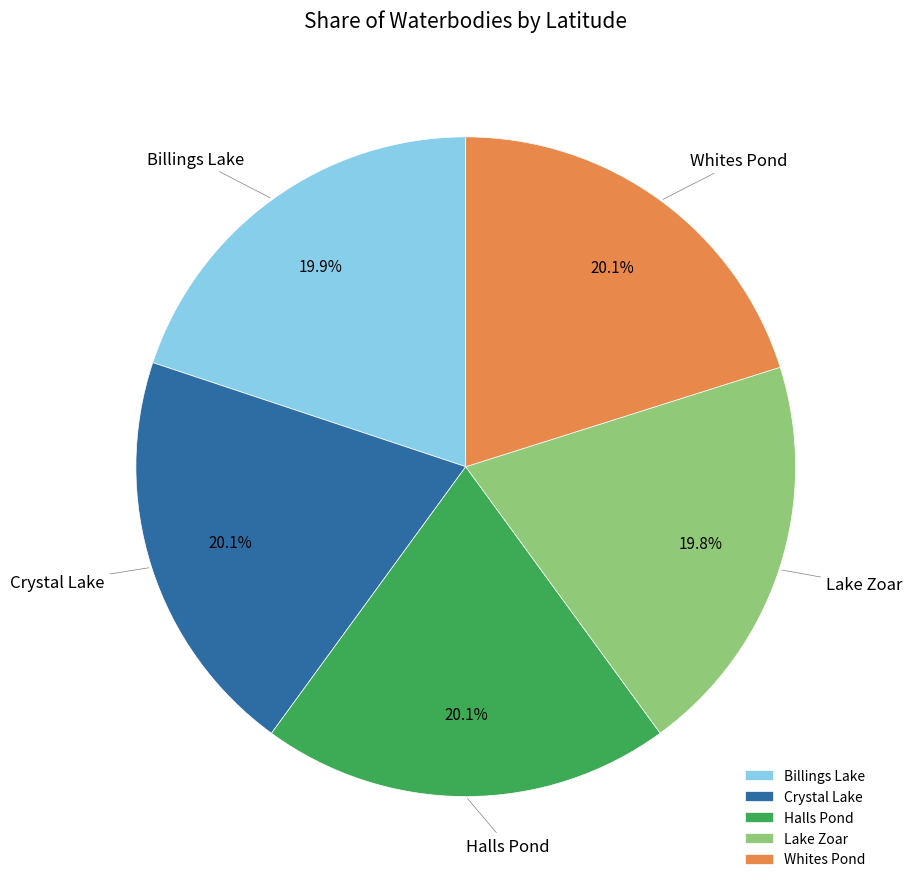

Combined, do Lake Zoar and Whites Pond account for over 50%?

No